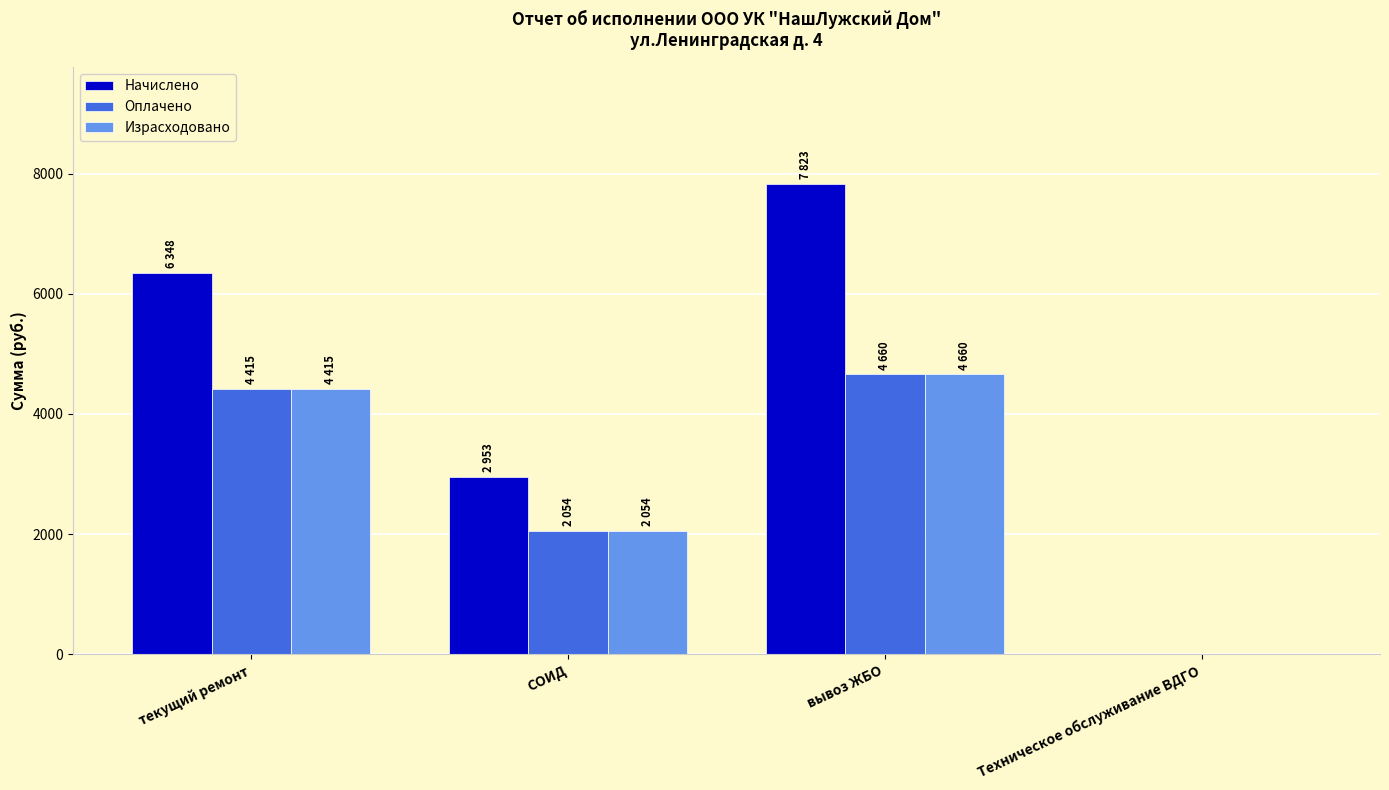

Which series changed the most between вывоз ЖБО and Техническое обслуживание ВДГО?

Начислено